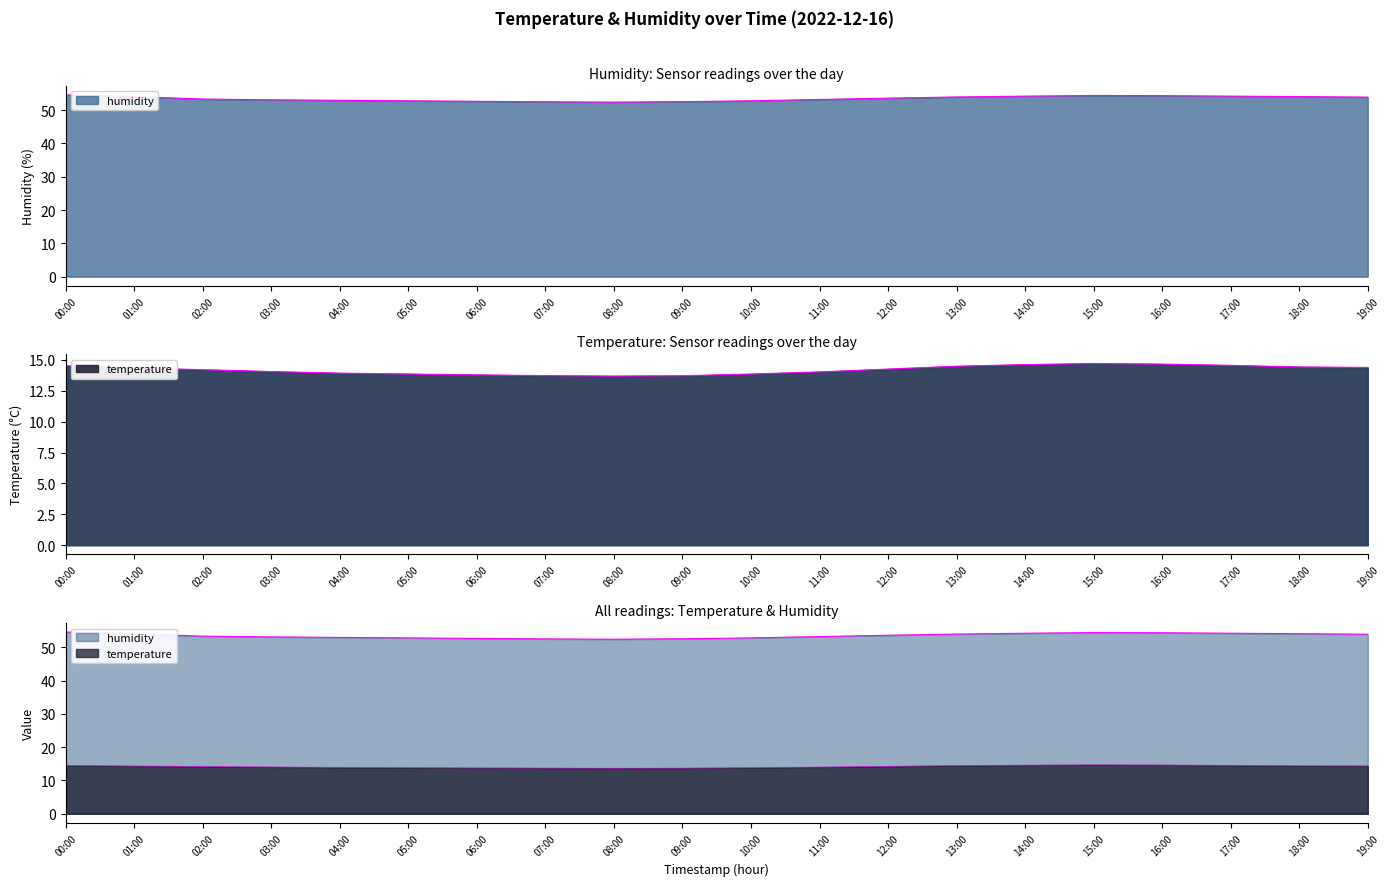

What is the label of the 2nd point from the left?

01:00